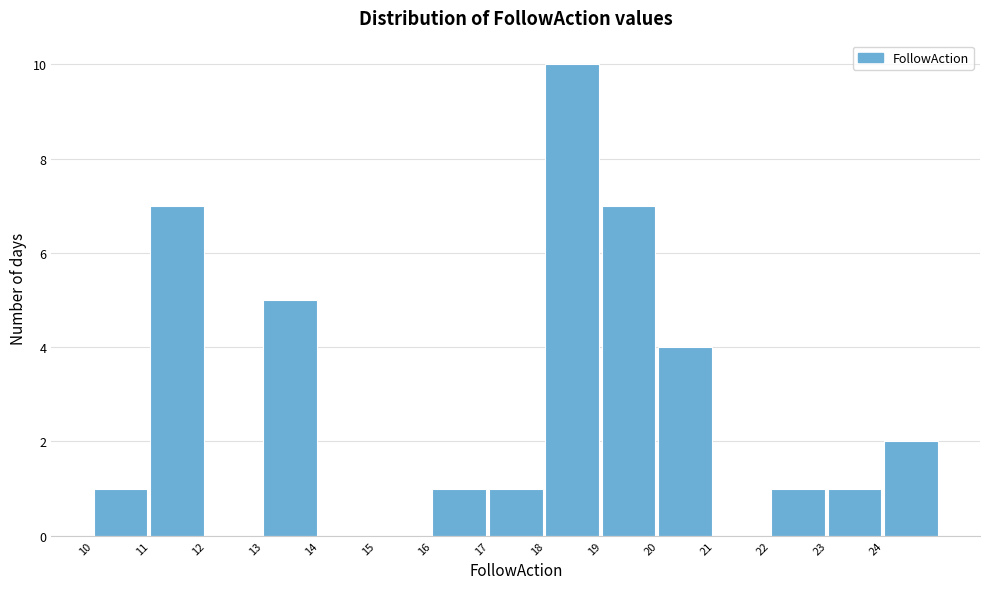

What is the height of the bar covering 24 to 25 on the x-axis? The values are not printed on the chart, so give them approximately, as read against the axis.

2